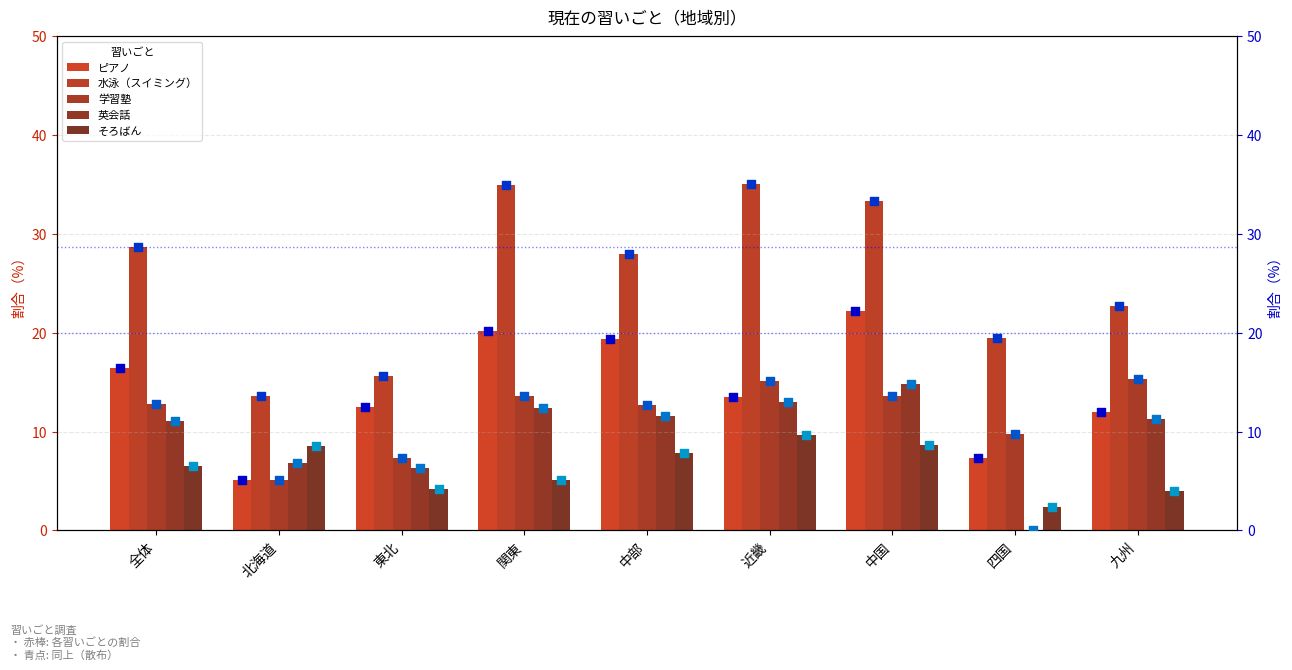

At which category is the sum across all series the highest?

中国